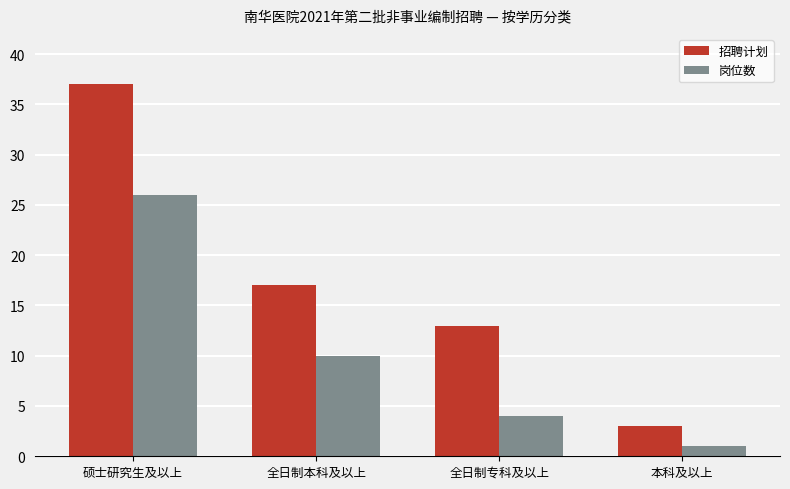

Reading left to right, extract all data points from this chart.

招聘计划: 37	17	13	3
岗位数: 26	10	4	1